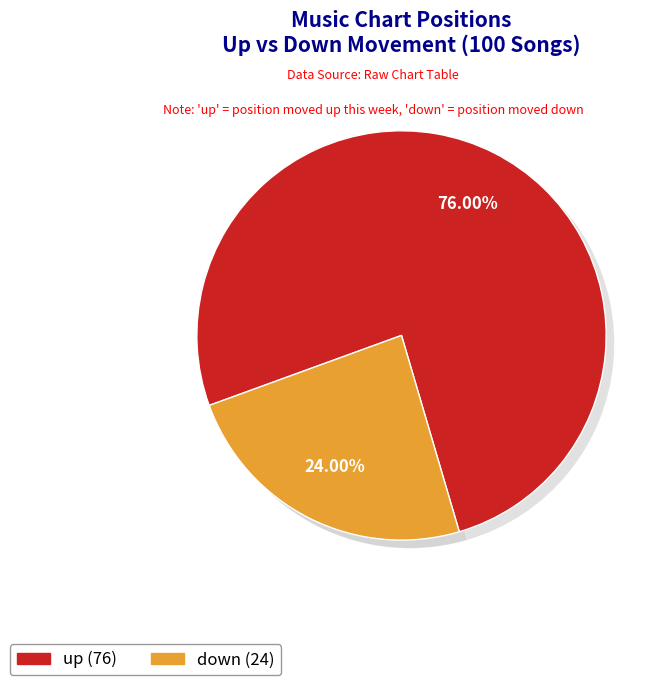

What is the majority slice?

up